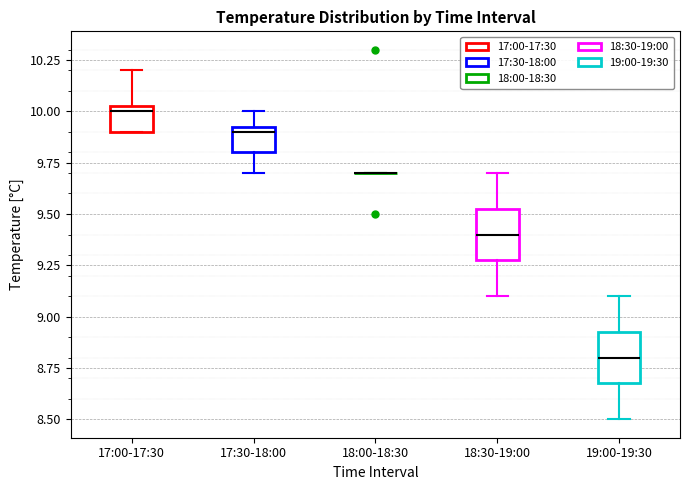

Reading left to right, read every box against the y-axis: the position of its median line, the range the box covers, and the ends of its whiskers. The values are not printed on the chart, so give them approximately, as read against the axis.

17:00-17:30: median 10.00, box 9.90 to 10.05, whiskers 9.90 to 10.20
17:30-18:00: median 9.90, box 9.80 to 9.95, whiskers 9.70 to 10.00
18:00-18:30: box collapsed to a line at 9.70, whiskers 9.70 to 9.70
18:30-19:00: median 9.40, box 9.30 to 9.55, whiskers 9.10 to 9.70
19:00-19:30: median 8.80, box 8.70 to 8.95, whiskers 8.50 to 9.10